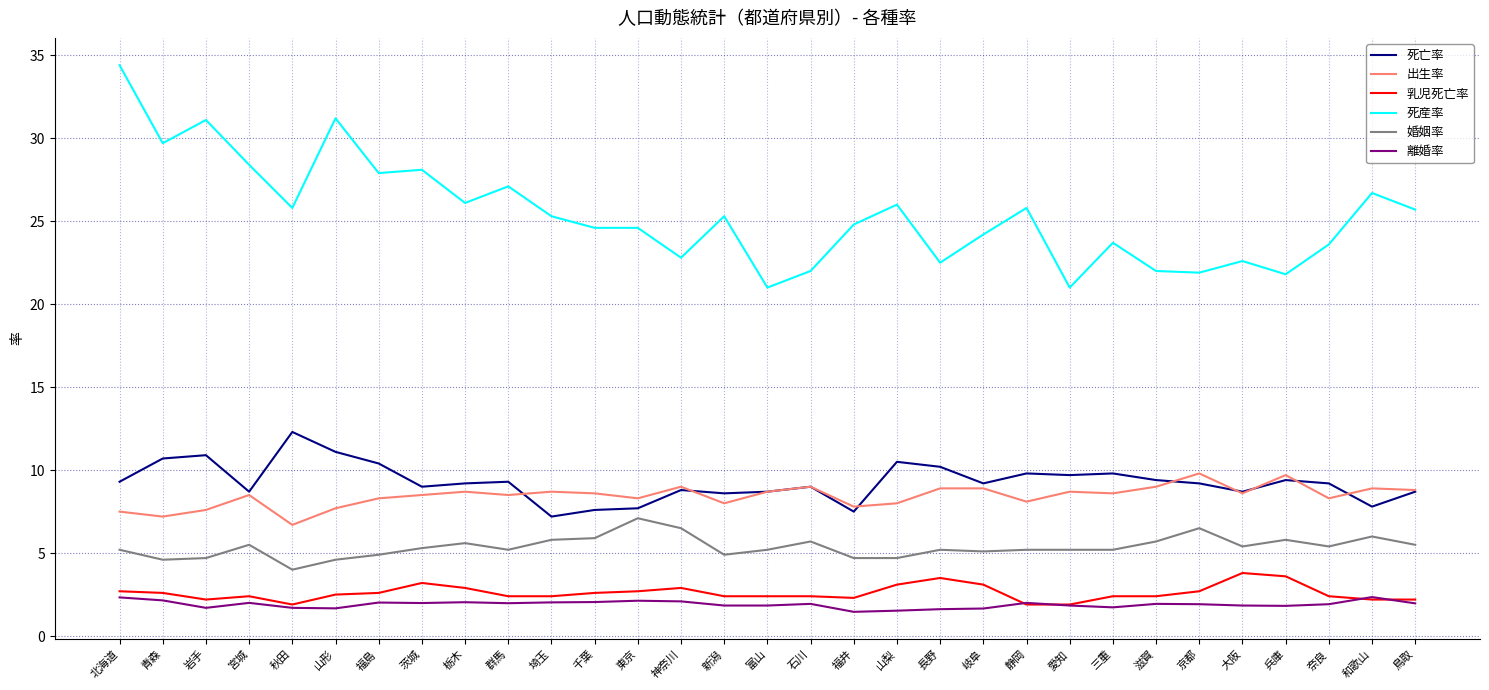

What value does the 出生率 series have at 秋田?

6.7